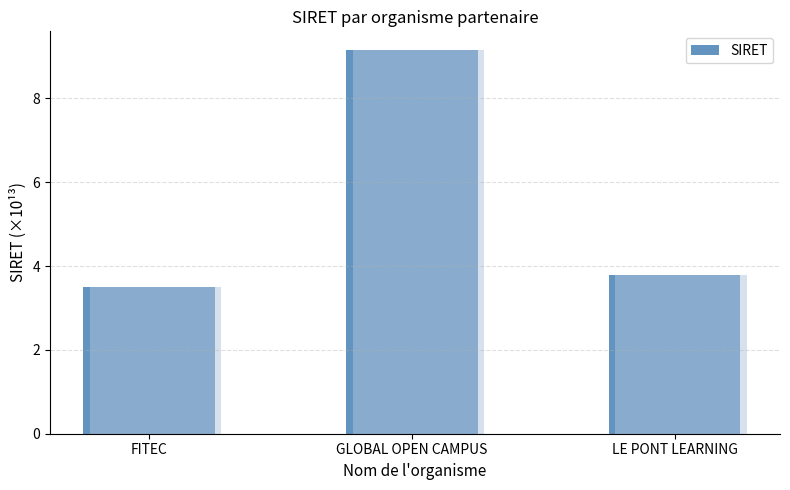

What is the greatest value displayed?

9.1